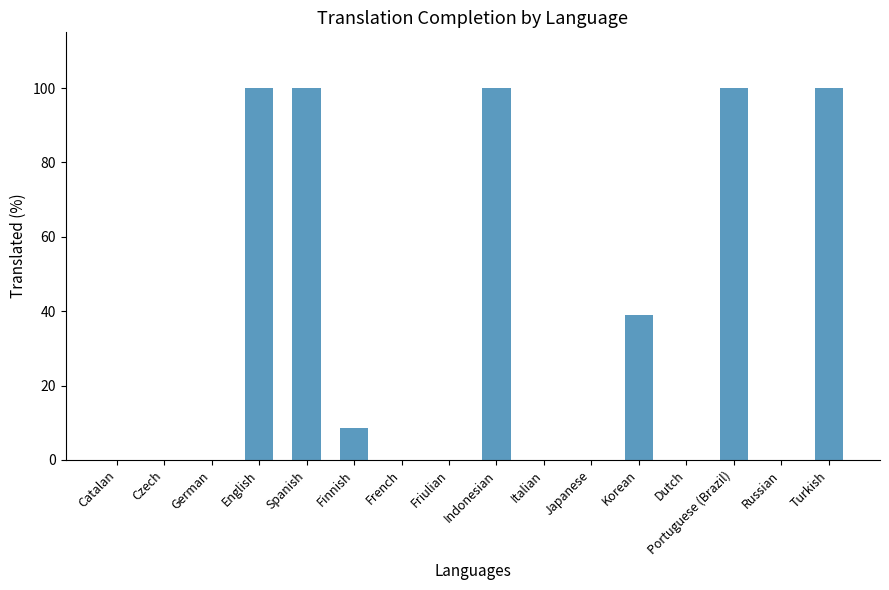

Reading left to right, list all the values displayed in this chart.

0.0	0.0	0.0	100.0	100.0	8.6	0.0	0.0	100.0	0.0	0.0	39.1	0.0	100.0	0.0	100.0